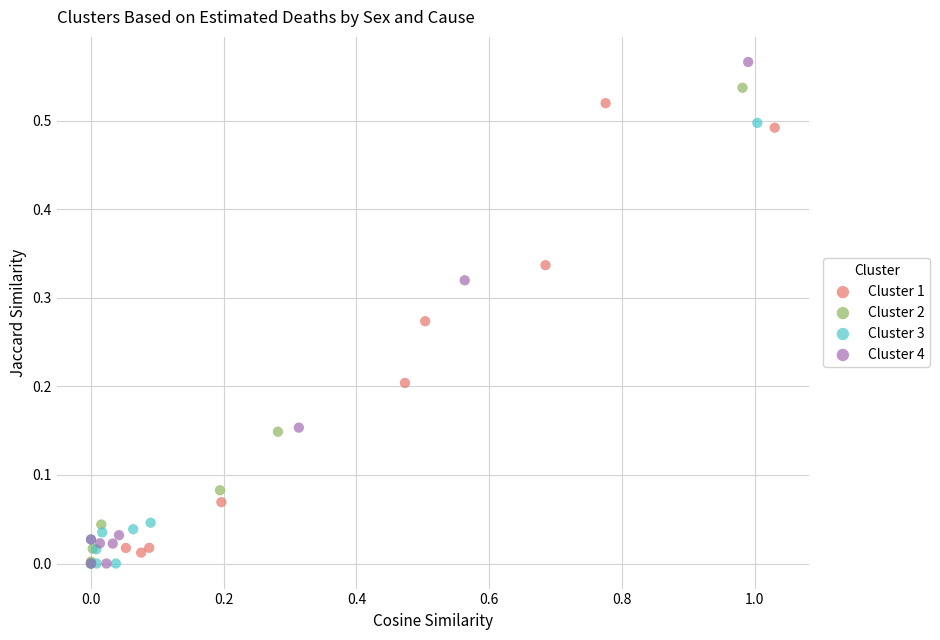

Which series reaches the maximum Y coordinate?

Cluster 4